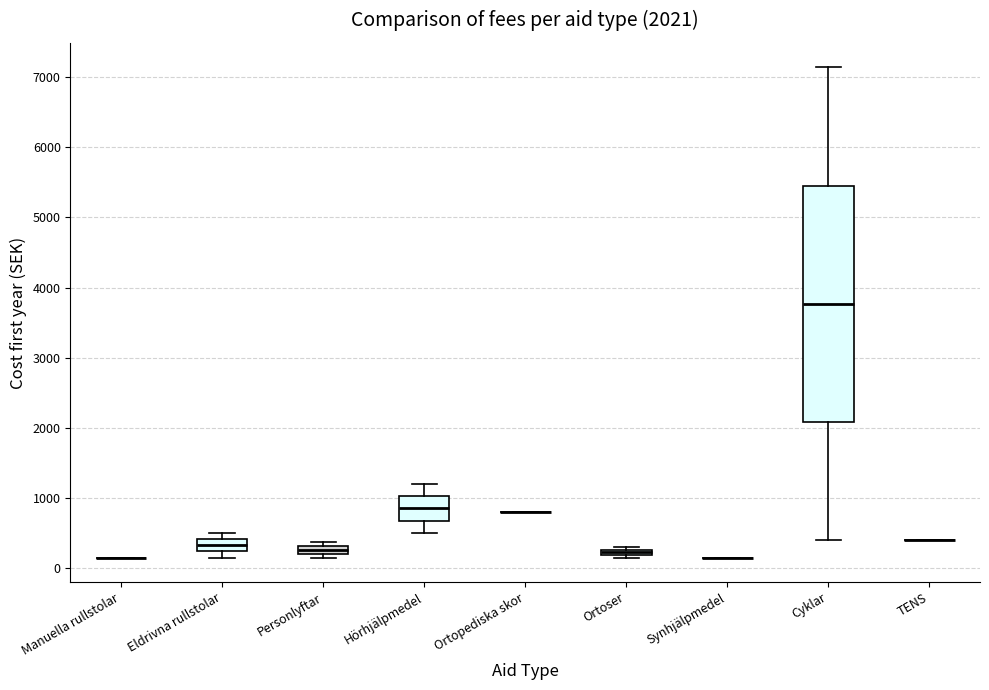

Which box is the tallest, from its lower edge to its upper edge?

Cyklar